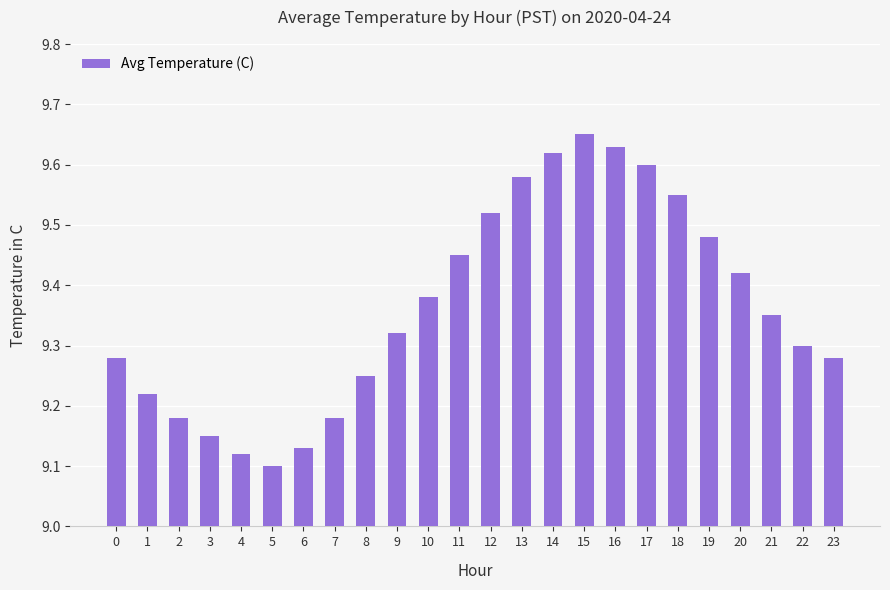

What is the ratio of the value at 19 to the value at 8?

1.0